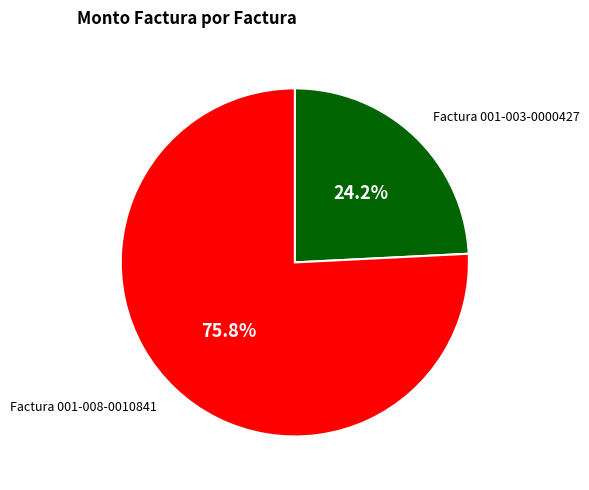

Do Factura 001-003-0000427 and Factura 001-008-0010841 together represent more than half of the pie?

Yes